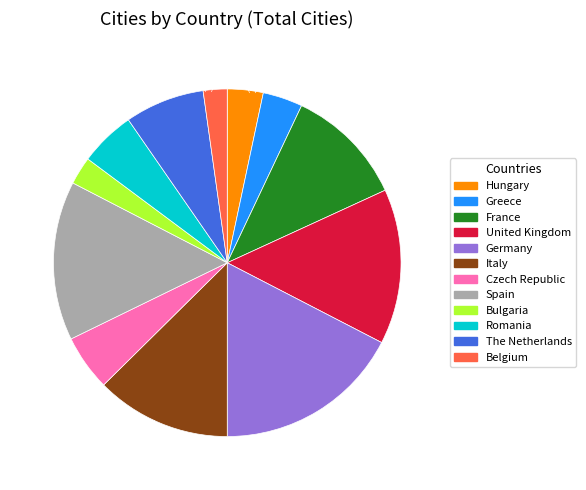

True or false: Italy accounts for 13% of the total.

True